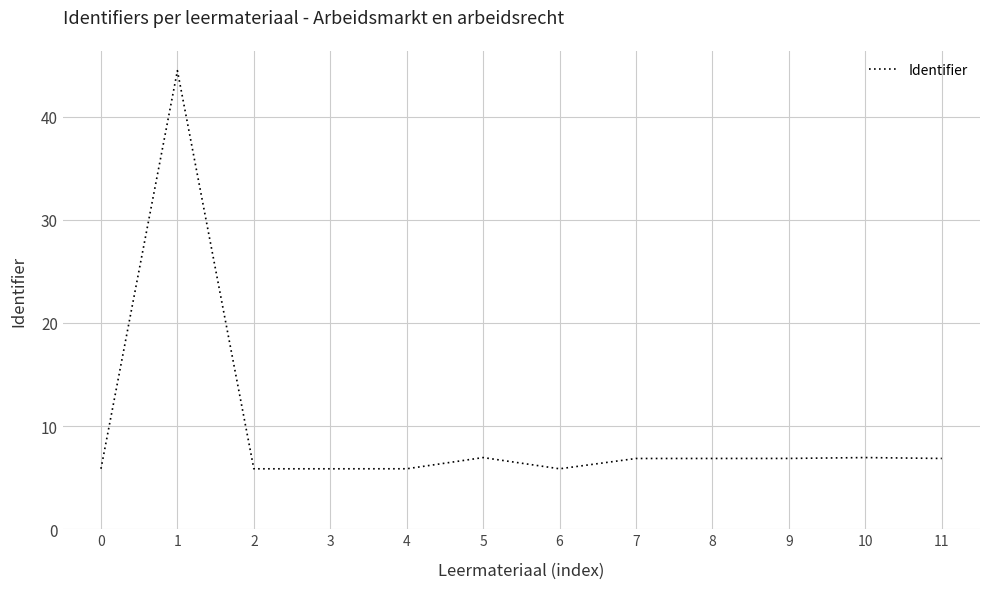

Is it true that the value at 8 is 9.5?

False